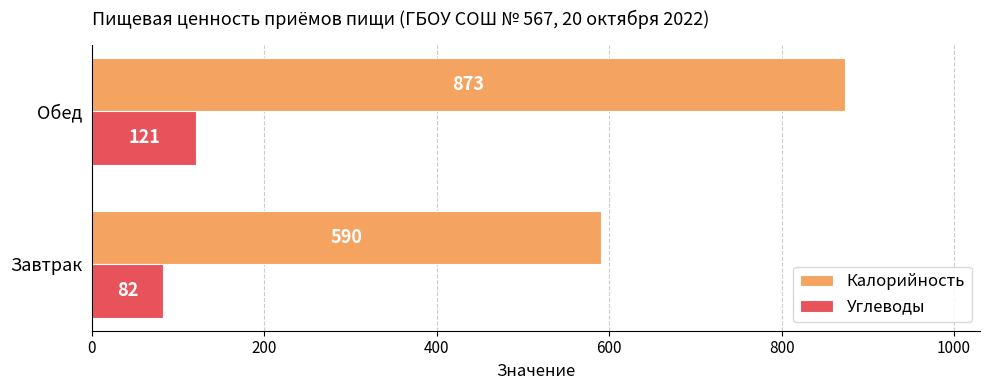

Rank the series at Завтрак from highest to lowest value.

Калорийность, Углеводы